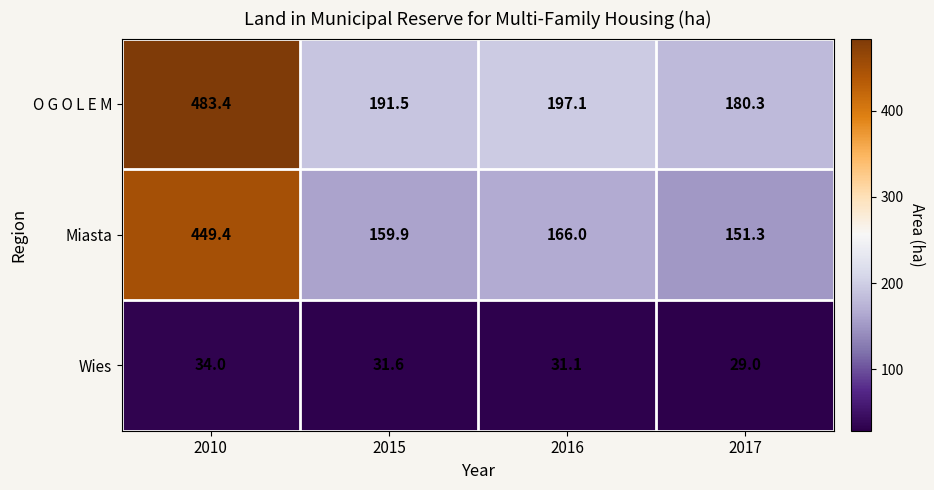

Is it true that O G O L E M equals 197.1 at 2016?

True